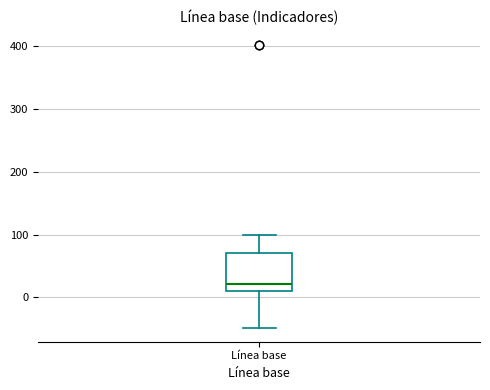

Read this box plot against the y-axis: the position of the median line, the range covered by the box, and the ends of both whiskers. The values are not printed on the chart, so give them approximately, as read against the axis.

median 20, box 10 to 70, whiskers -50 to 100